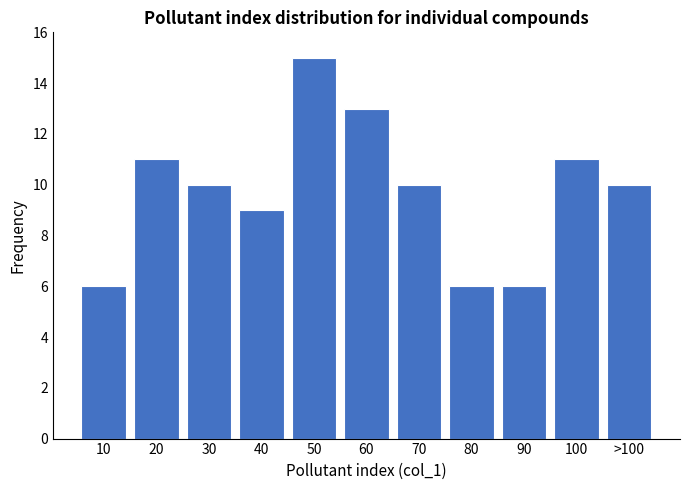

Reading right to left, what are all the values shown in this chart?

10	11	6	6	10	13	15	9	10	11	6